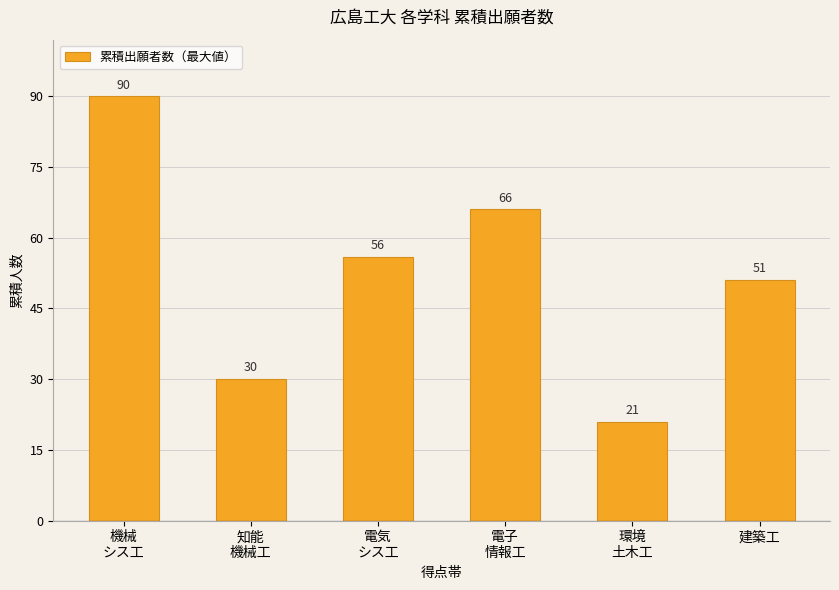

How many values are below 56?

3